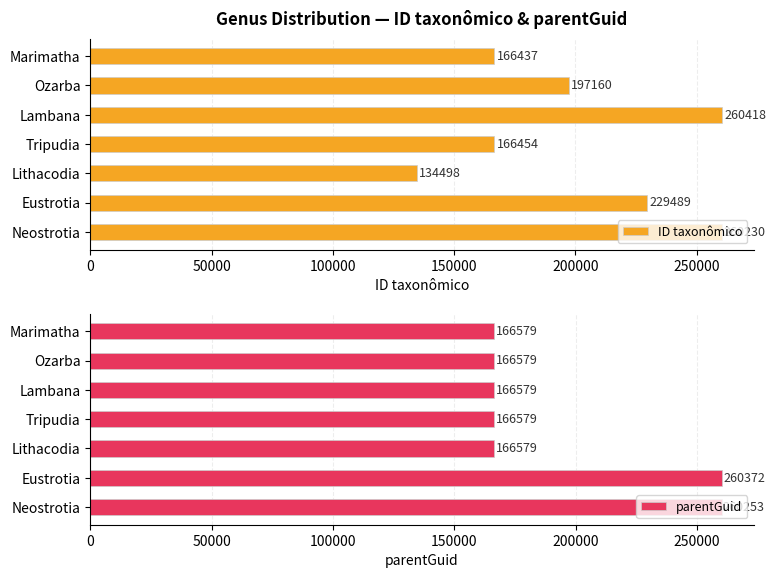

What is the average value of the ID taxonômico series?

202098